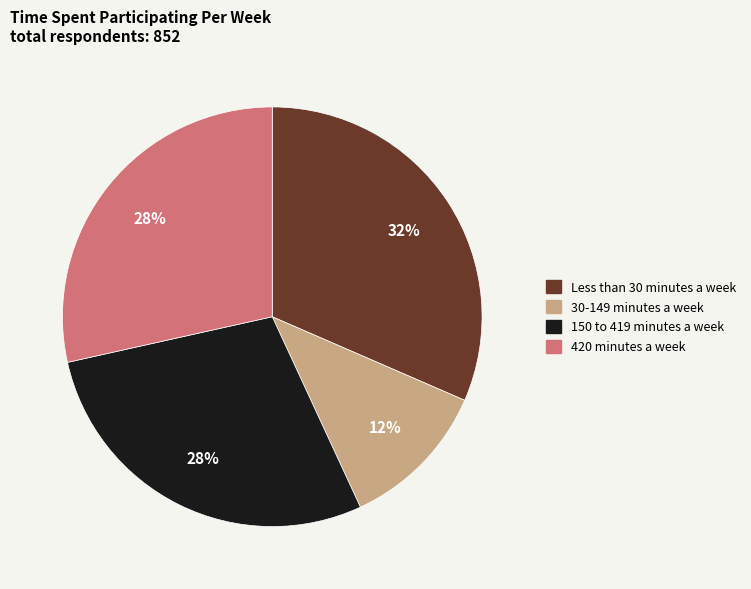

Is the sum of Less than 30 minutes a week and 30-149 minutes a week greater than half?

No